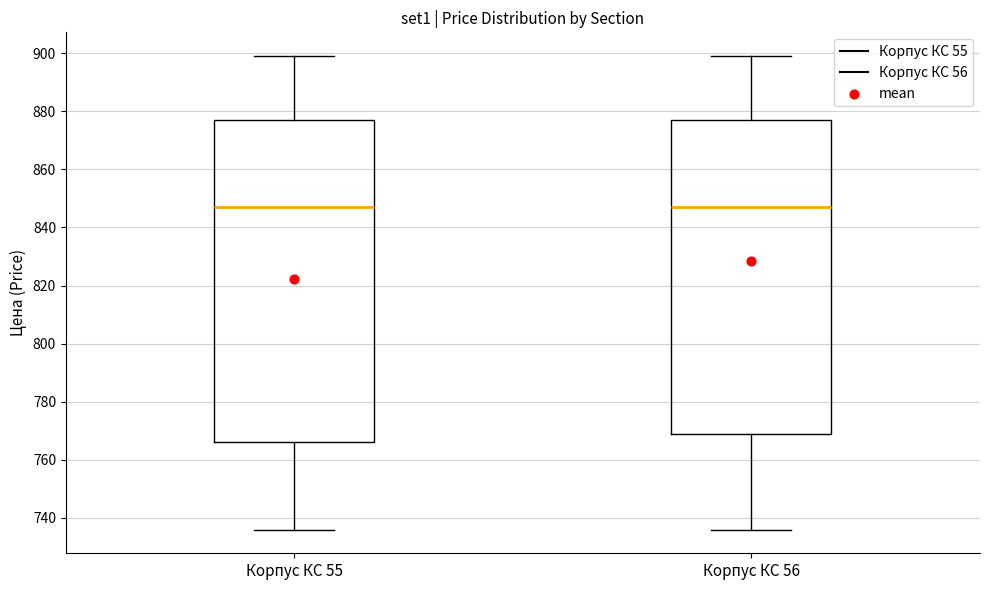

Reading left to right, read every box against the y-axis: the position of its median line, the range the box covers, and the ends of its whiskers. The values are not printed on the chart, so give them approximately, as read against the axis.

Корпус КС 55: median 848, box 766 to 878, whiskers 736 to 900
Корпус КС 56: median 848, box 770 to 878, whiskers 736 to 900